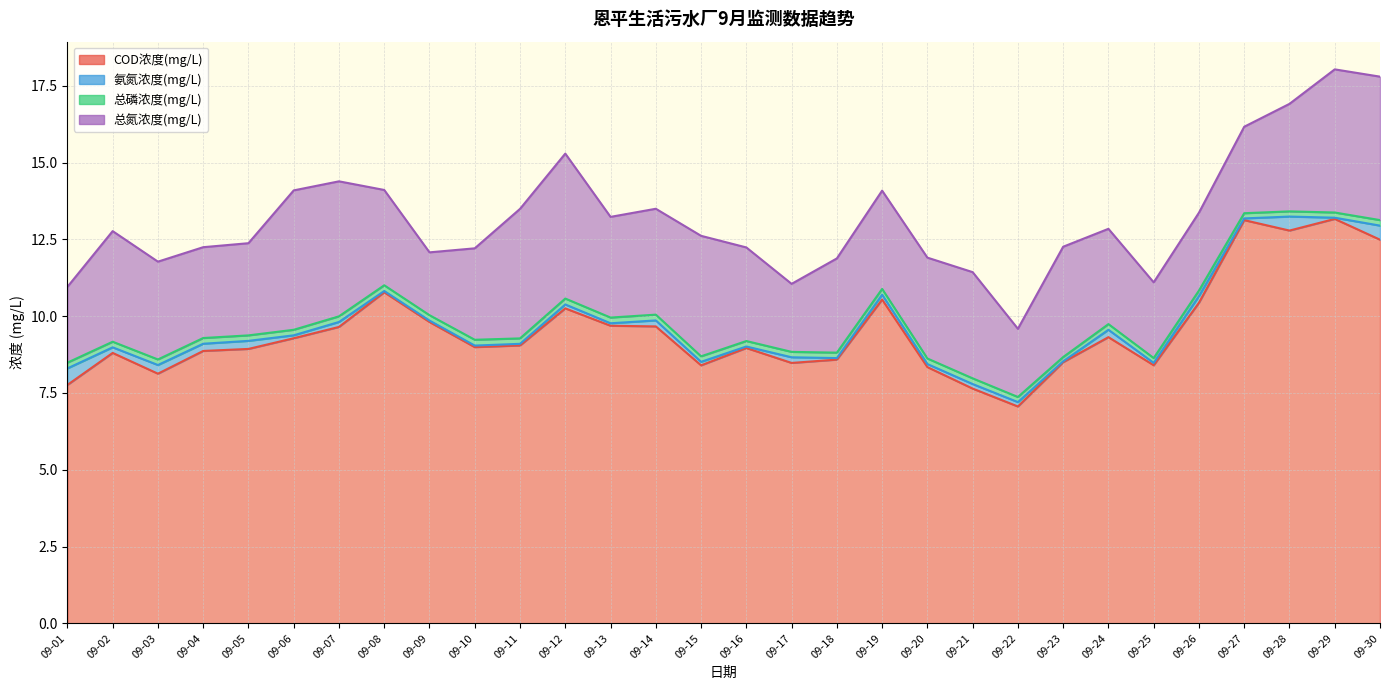

What is the approximate value of 总氮浓度(mg/L) at 09-12?

4.7